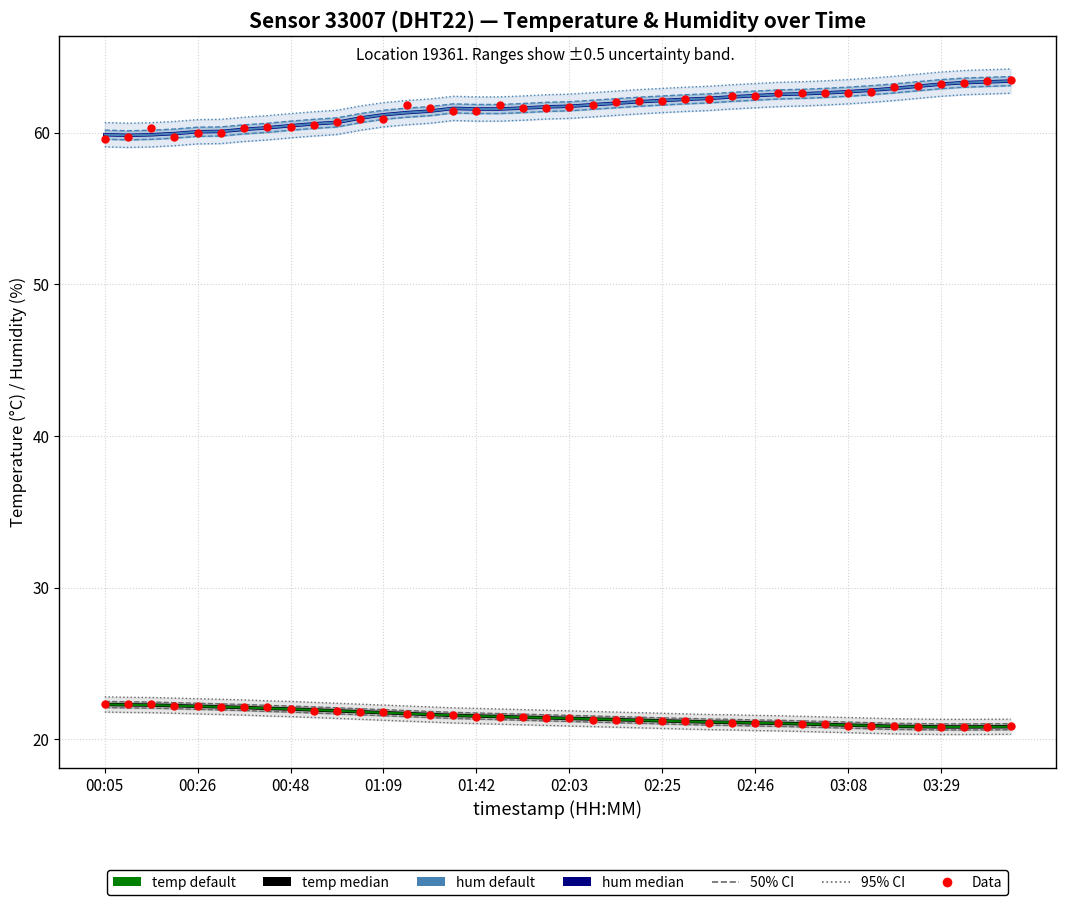

At how many categories does at least one series exceed 56?

40